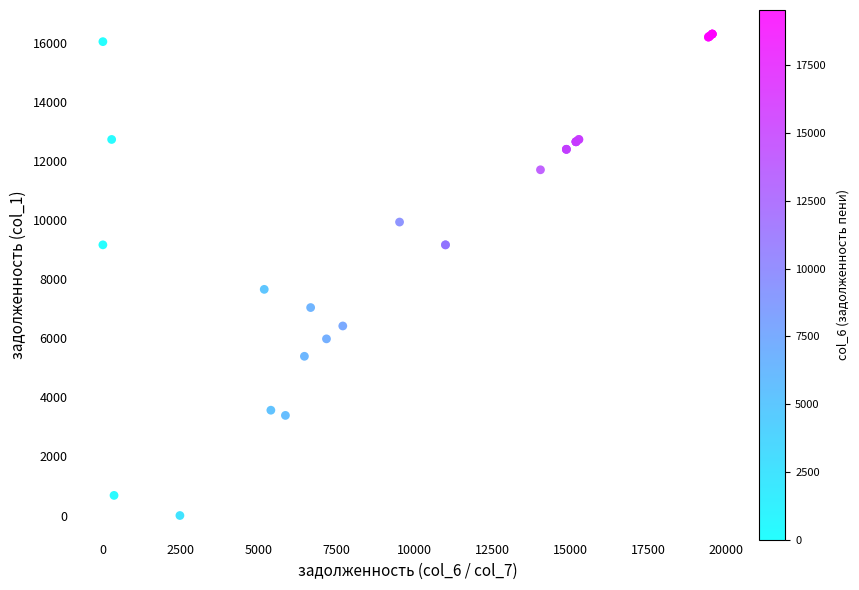

What Y value in the scatter plot is closest to 8153?

7660.2